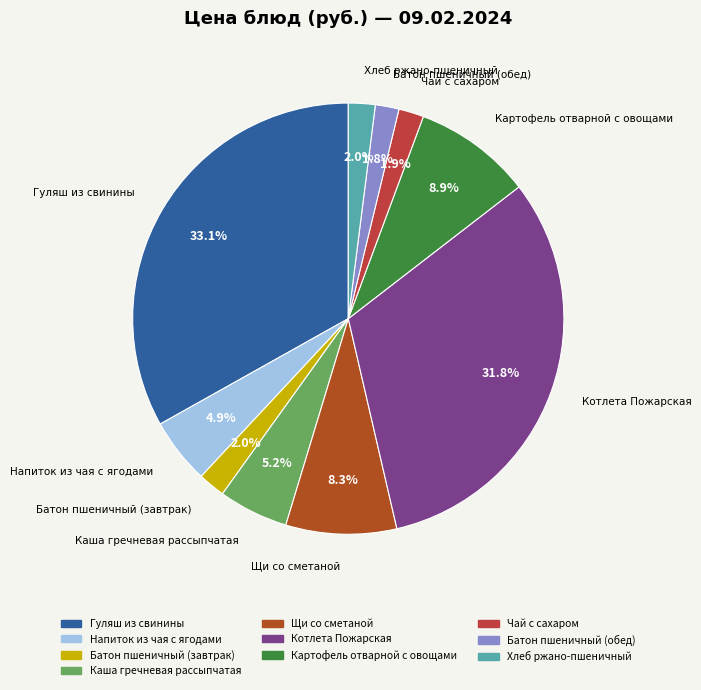

Does any single category account for the majority?

No